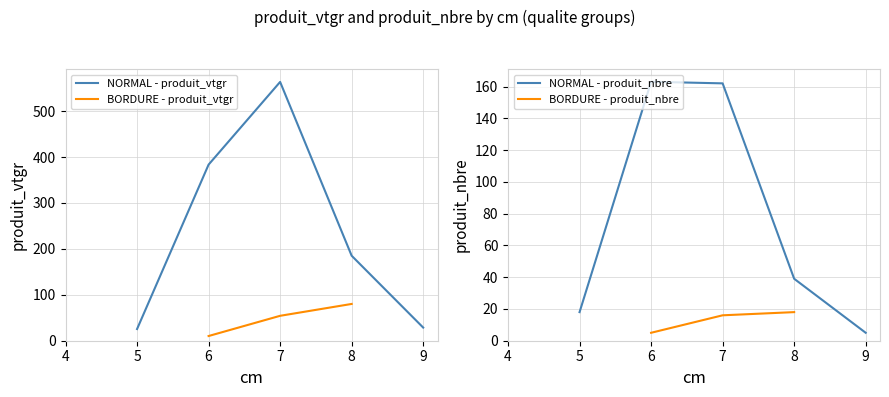

The cm series shows 10.4 at 6. True or false?

False